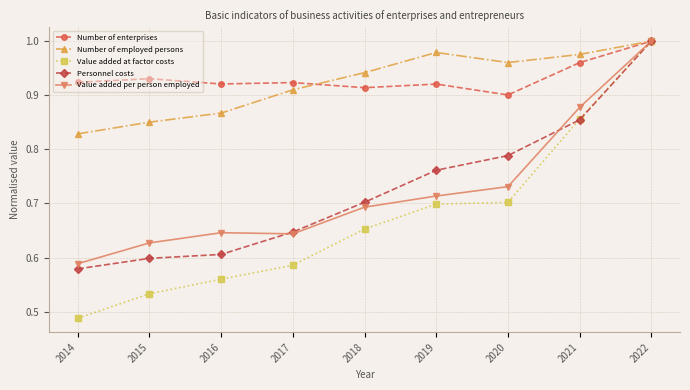

In Value added per person employed, how many points are higher than both neighbors (excluding endpoints)?

1